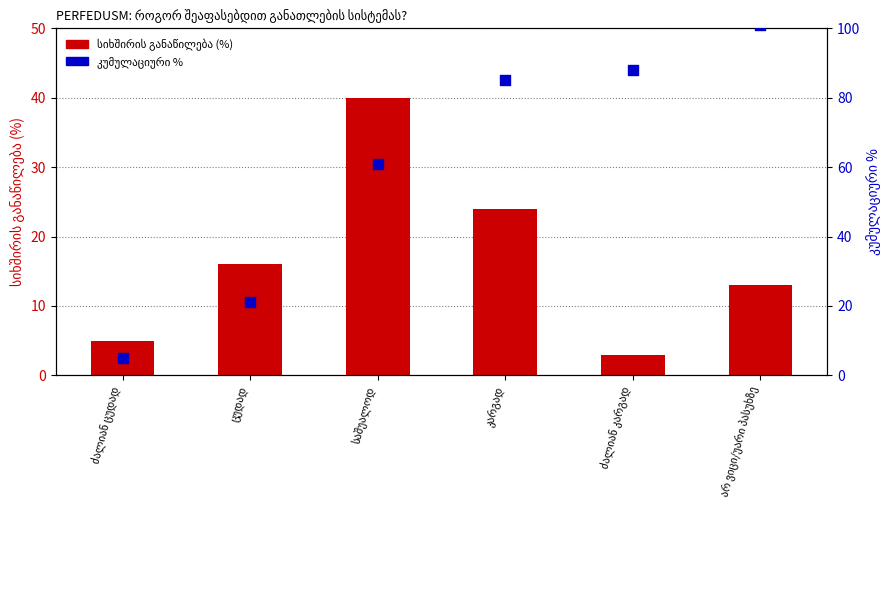

What are all the series names shown in the legend?

სიხშირის განაწილება (%), კუმულაციური %